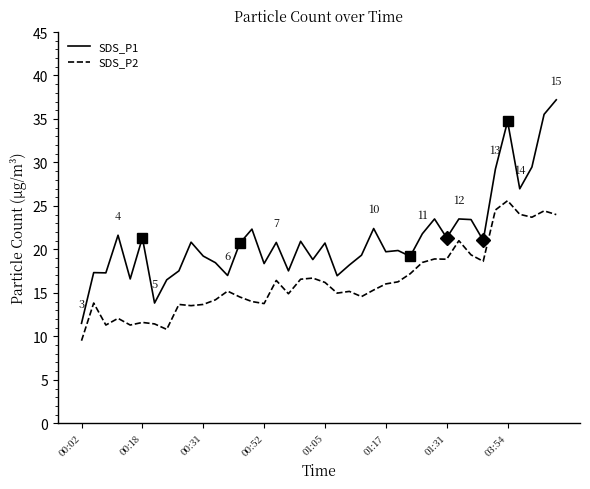

The value of SDS_P2 at 16 is 16.4. True or false?

True